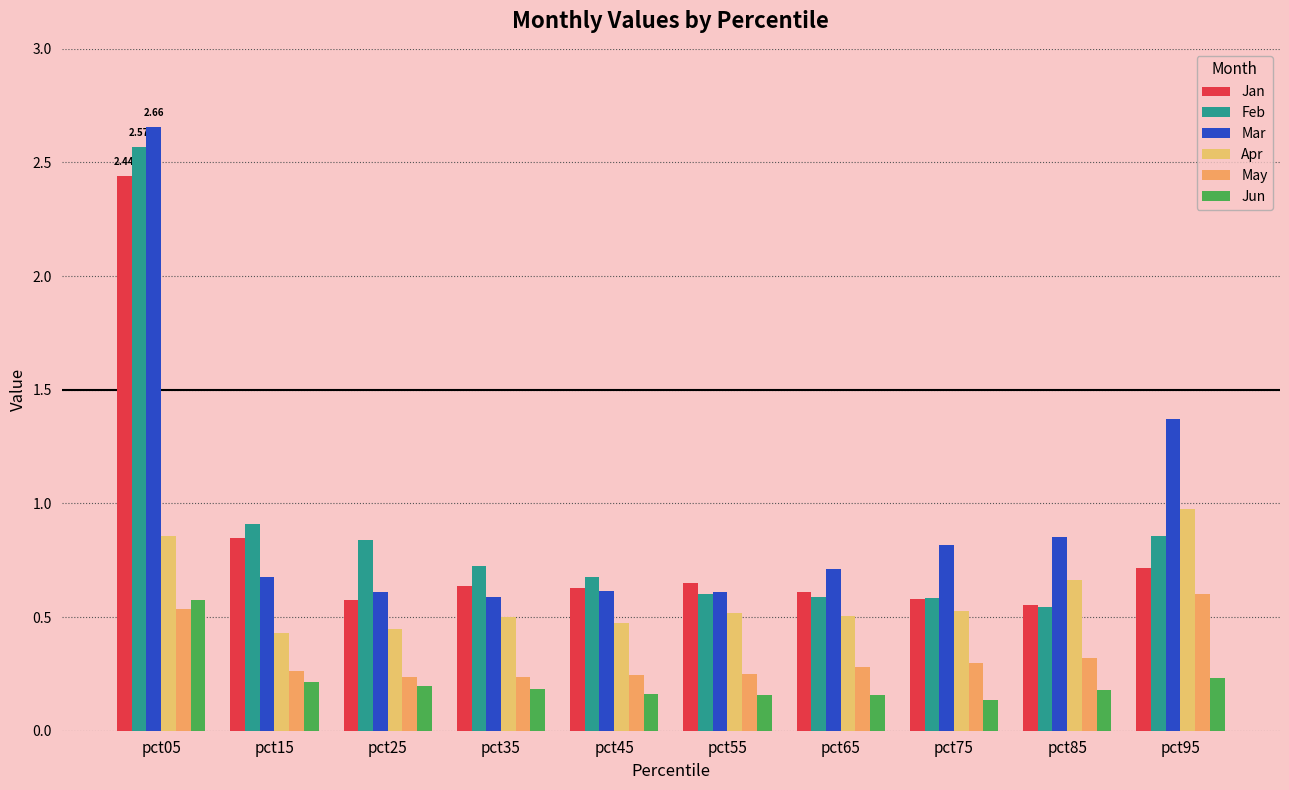

What is the value of the Feb bar at the 9th from the left?

0.5